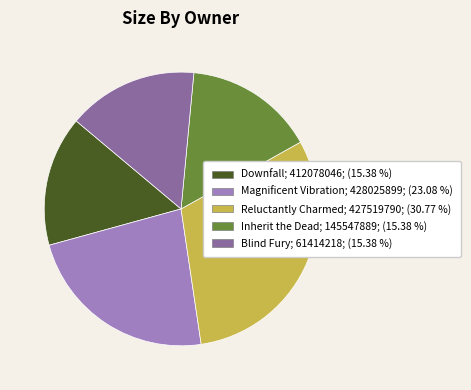

Which slice is the largest?

Reluctantly Charmed